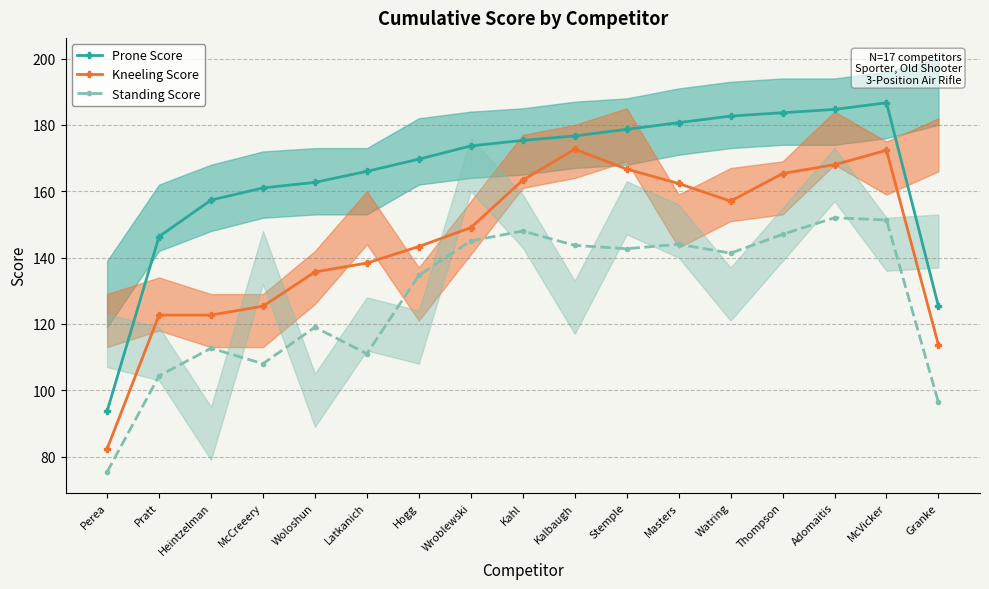

What are all the series names shown in the legend?

Prone Score, Kneeling Score, Standing Score